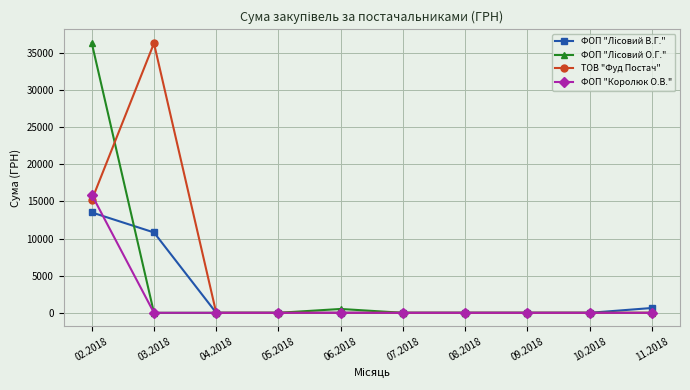

Does the chart display data point markers on the line(s)?

Yes